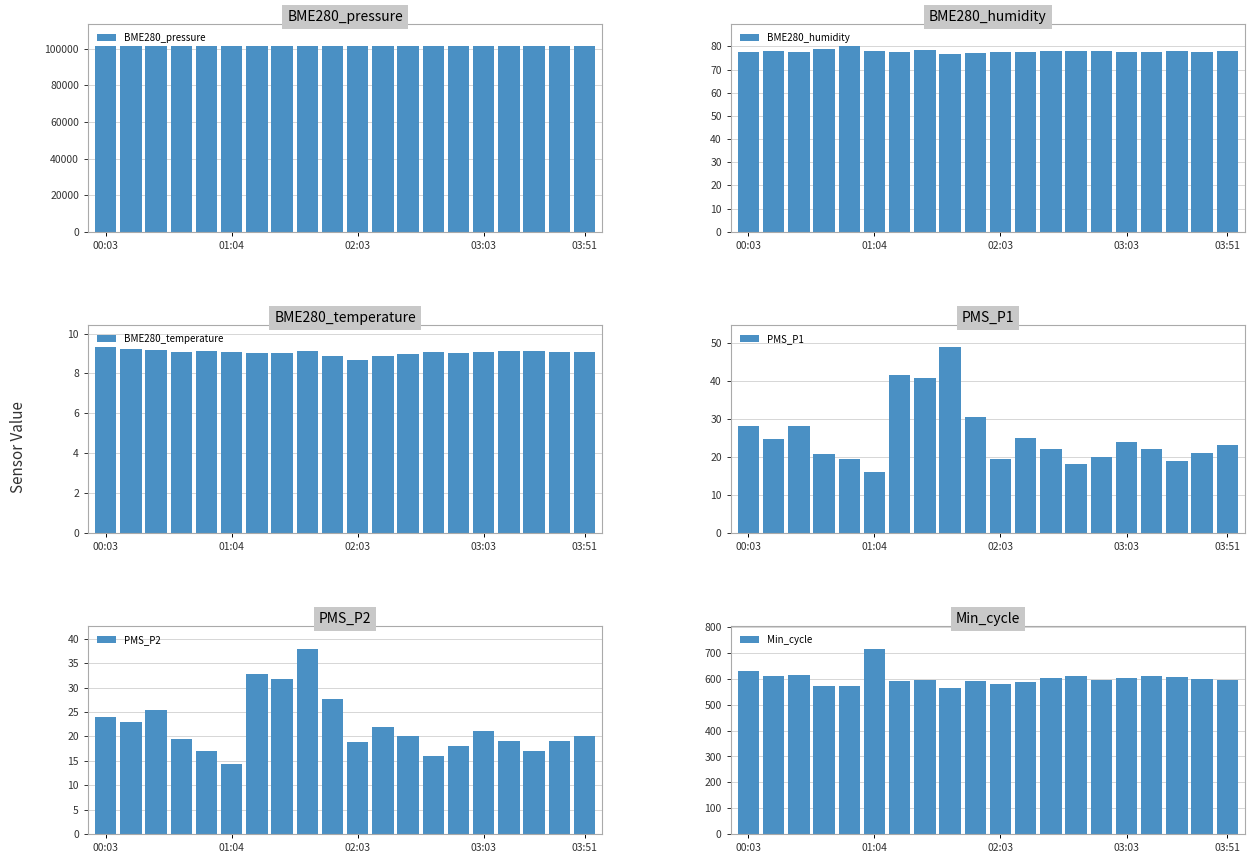

What position from the left is 7?

8